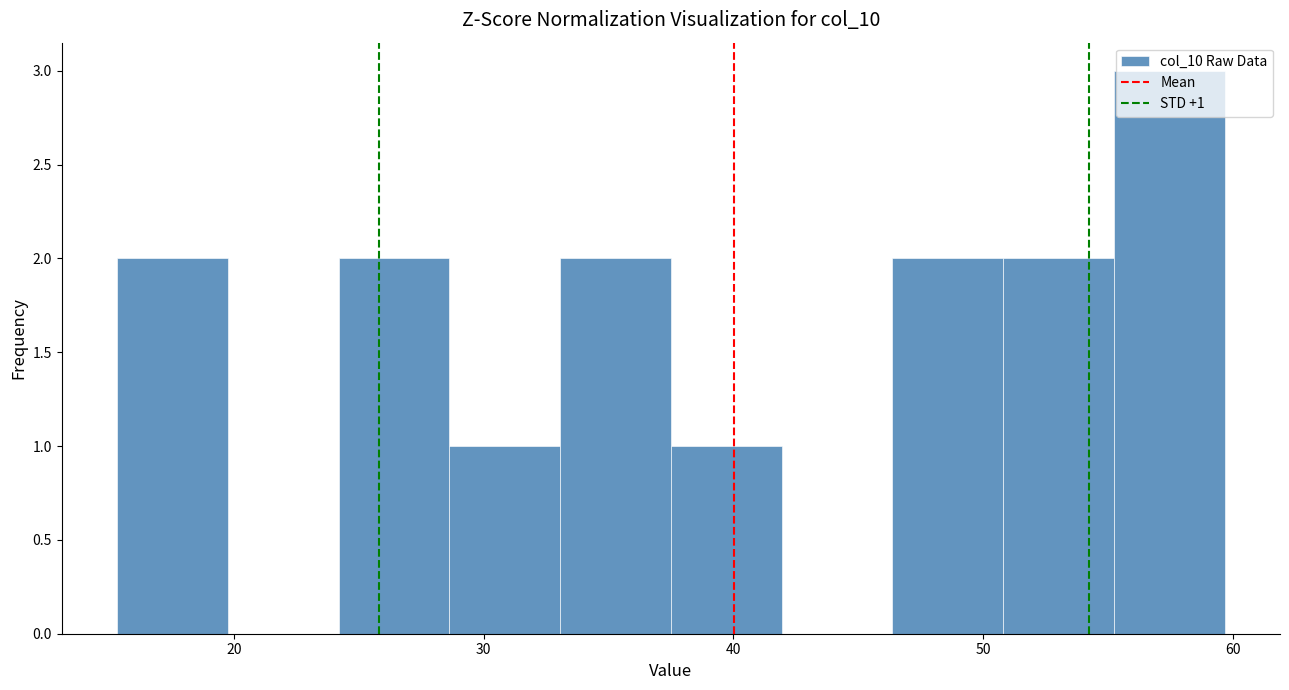

Over which range of the x-axis is the bar tallest?

55 to 60